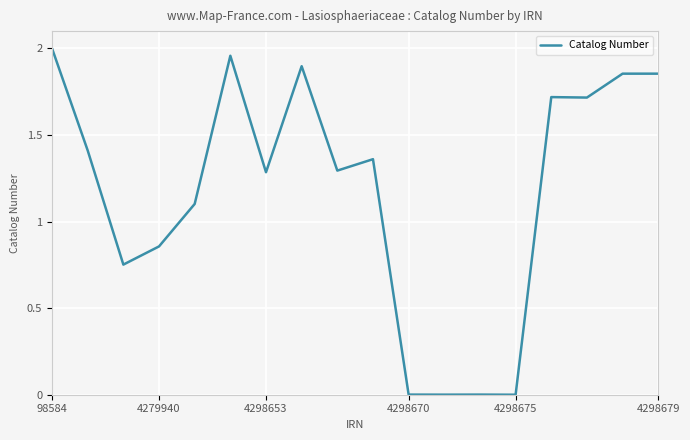

Does the chart display data point markers on the line(s)?

No